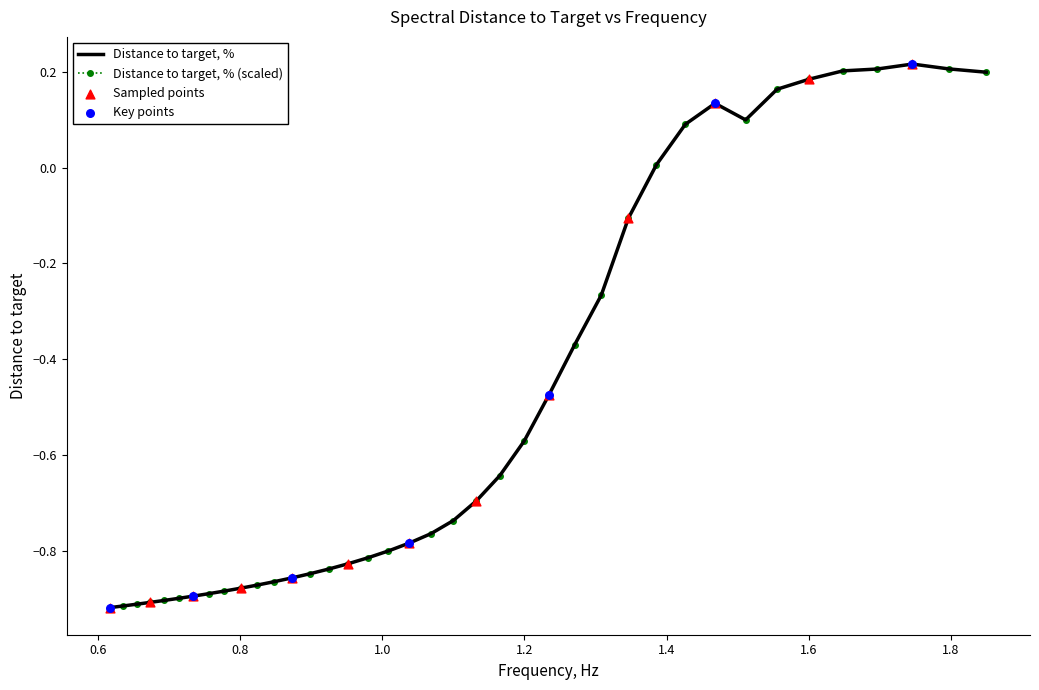

At how many categories does at least one series exceed 0?

11